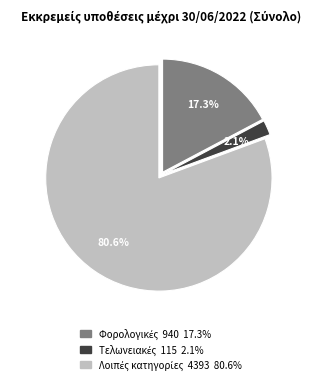

Does any single category account for the majority?

Yes